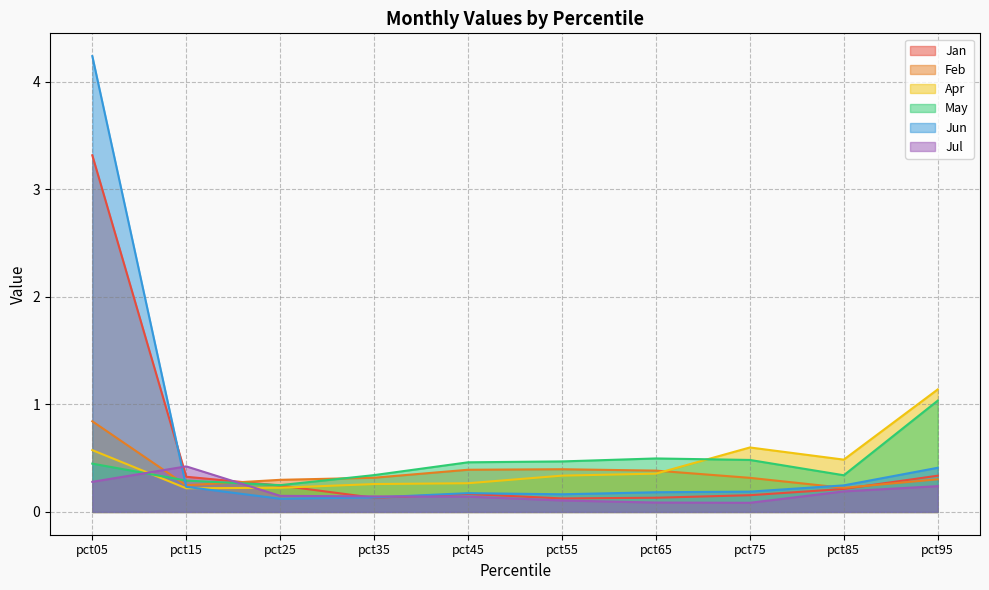

Reading right to left, list all the values displayed in this chart.

Jan: pct95=0.3	pct85=0.2	pct75=0.2	pct65=0.1	pct55=0.1	pct45=0.2	pct35=0.1	pct25=0.2	pct15=0.3	pct05=3.3
Feb: pct95=0.3	pct85=0.2	pct75=0.3	pct65=0.4	pct55=0.4	pct45=0.4	pct35=0.3	pct25=0.3	pct15=0.2	pct05=0.8
Apr: pct95=1.1	pct85=0.5	pct75=0.6	pct65=0.4	pct55=0.3	pct45=0.3	pct35=0.3	pct25=0.2	pct15=0.2	pct05=0.6
May: pct95=1.0	pct85=0.3	pct75=0.5	pct65=0.5	pct55=0.5	pct45=0.5	pct35=0.3	pct25=0.2	pct15=0.3	pct05=0.4
Jun: pct95=0.4	pct85=0.2	pct75=0.2	pct65=0.2	pct55=0.2	pct45=0.2	pct35=0.1	pct25=0.1	pct15=0.2	pct05=4.2
Jul: pct95=0.2	pct85=0.2	pct75=0.1	pct65=0.1	pct55=0.1	pct45=0.1	pct35=0.1	pct25=0.1	pct15=0.4	pct05=0.3